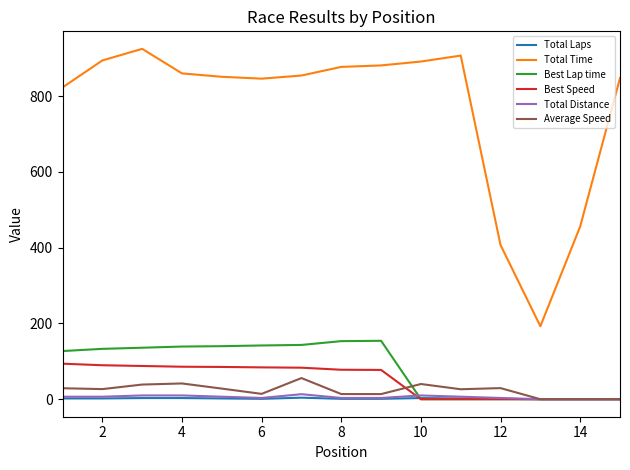

Which series has the largest total across all categories?

Total Time